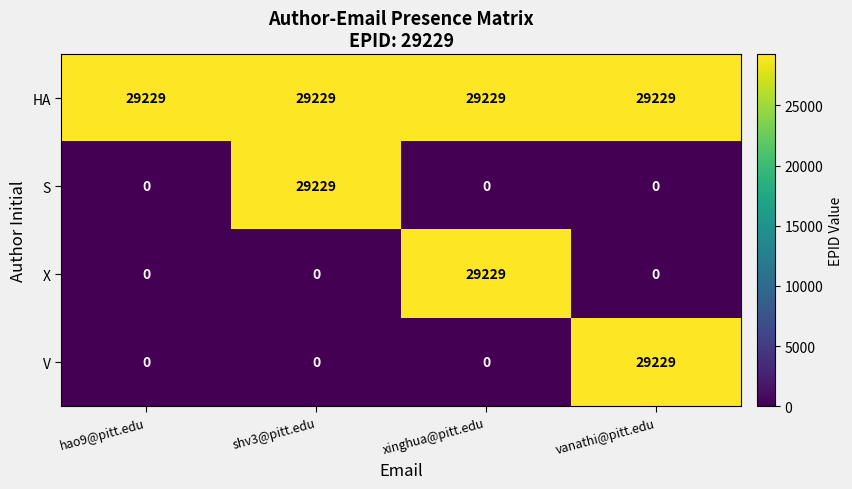

The value of HA at xinghua@pitt.edu is 5898. True or false?

False